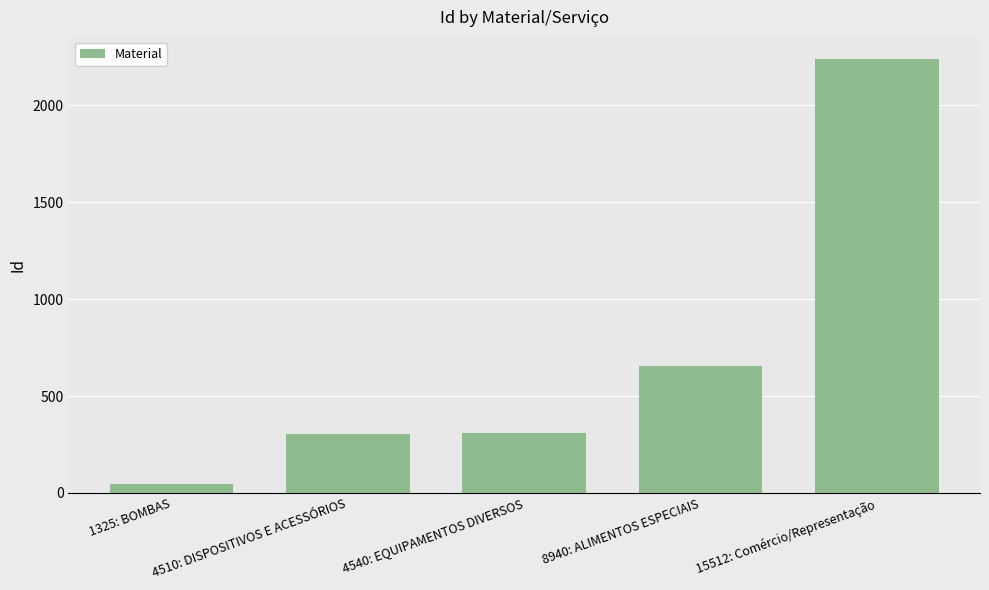

Which label corresponds to the largest value in the chart?

15512: Comércio/Representação